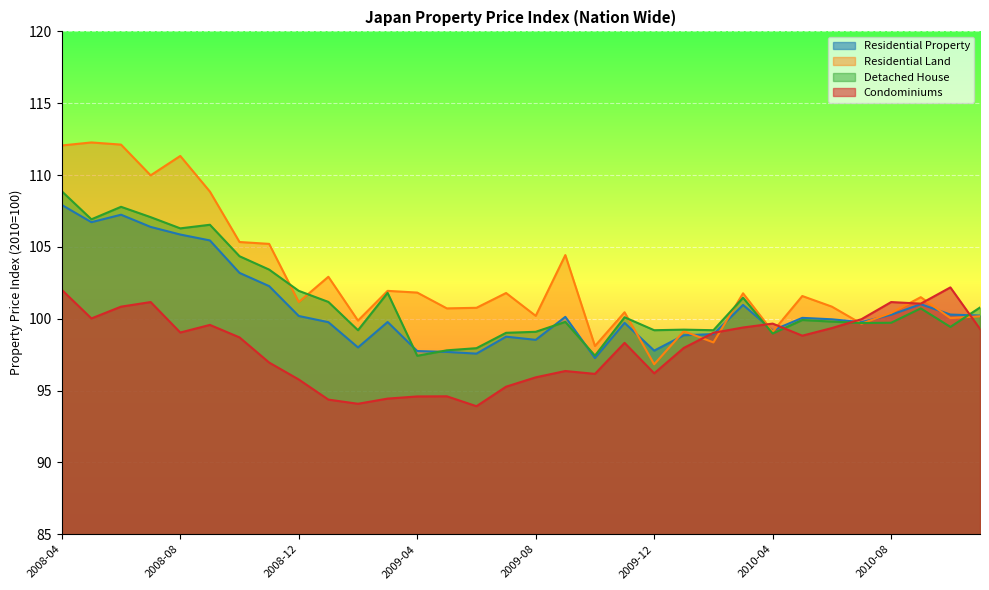

After their last crossing, which series has the higher values: Detached House or Condominiums?

Detached House